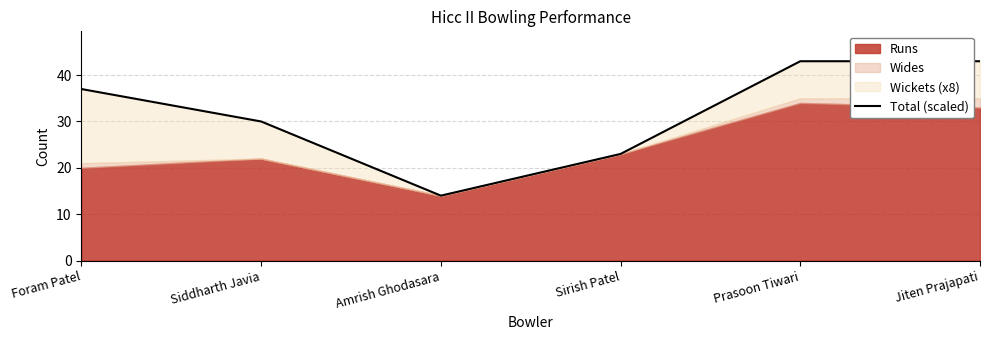

What is the approximate value at Siddharth Javia?

30